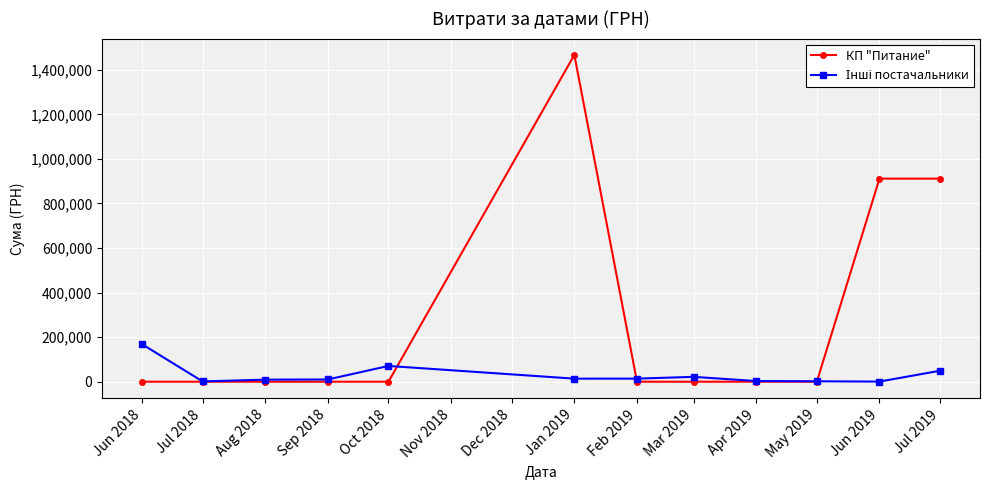

What is the total value across all series at Jan 2019?

1480713.3